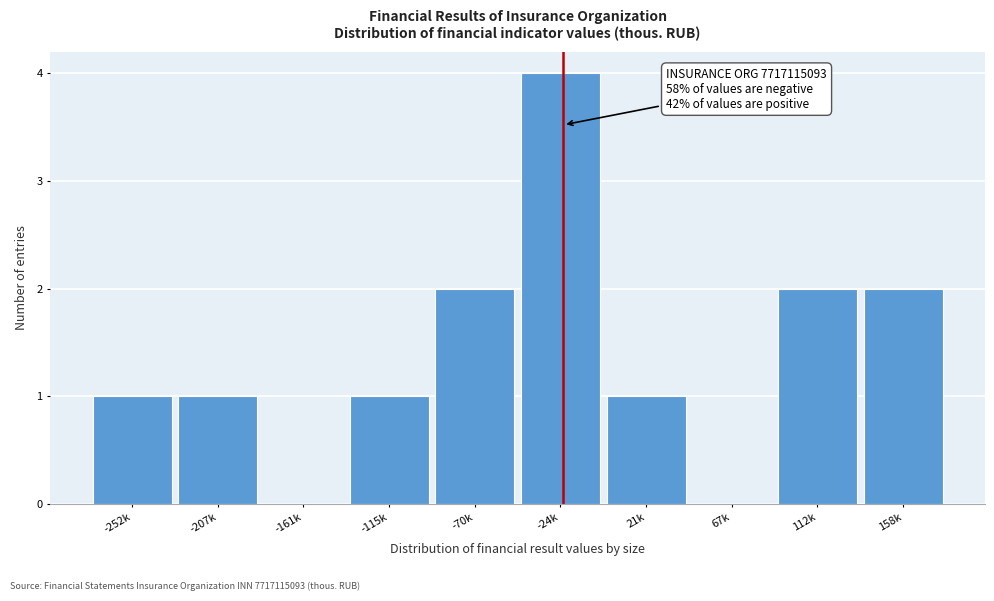

Reading left to right, what are all the values shown in this chart?

-252k=1	-207k=1	-161k=0	-115k=1	-70k=2	-24k=4	21k=1	67k=0	112k=2	158k=2